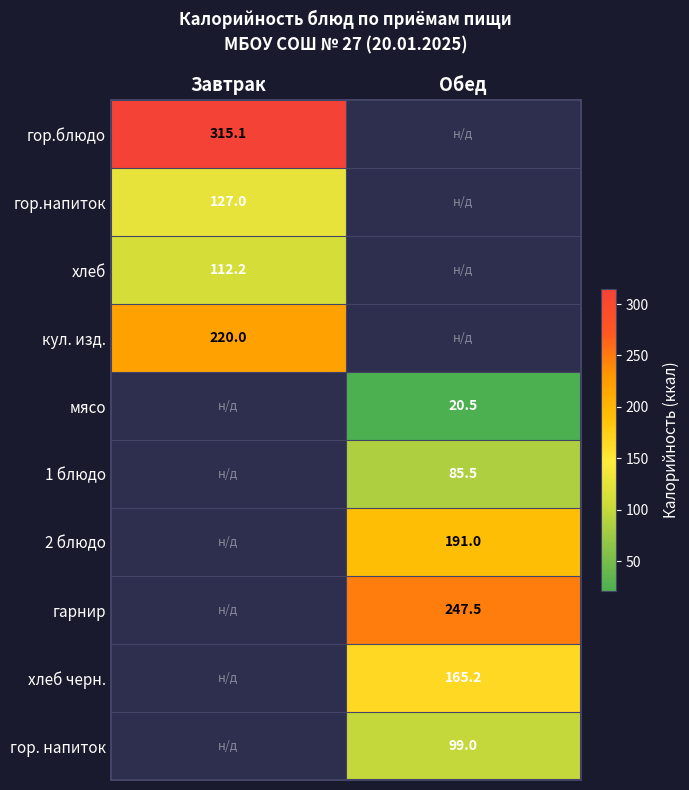

The value of 1 блюдо at Обед is 85.5. True or false?

True